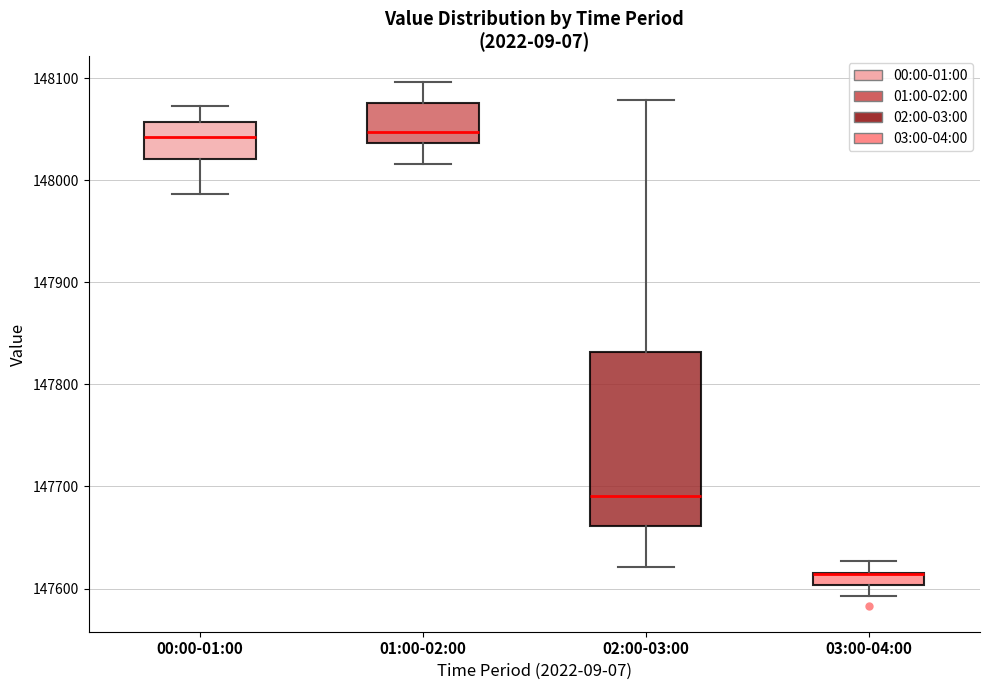

Which box is the tallest, from its lower edge to its upper edge?

02:00-03:00